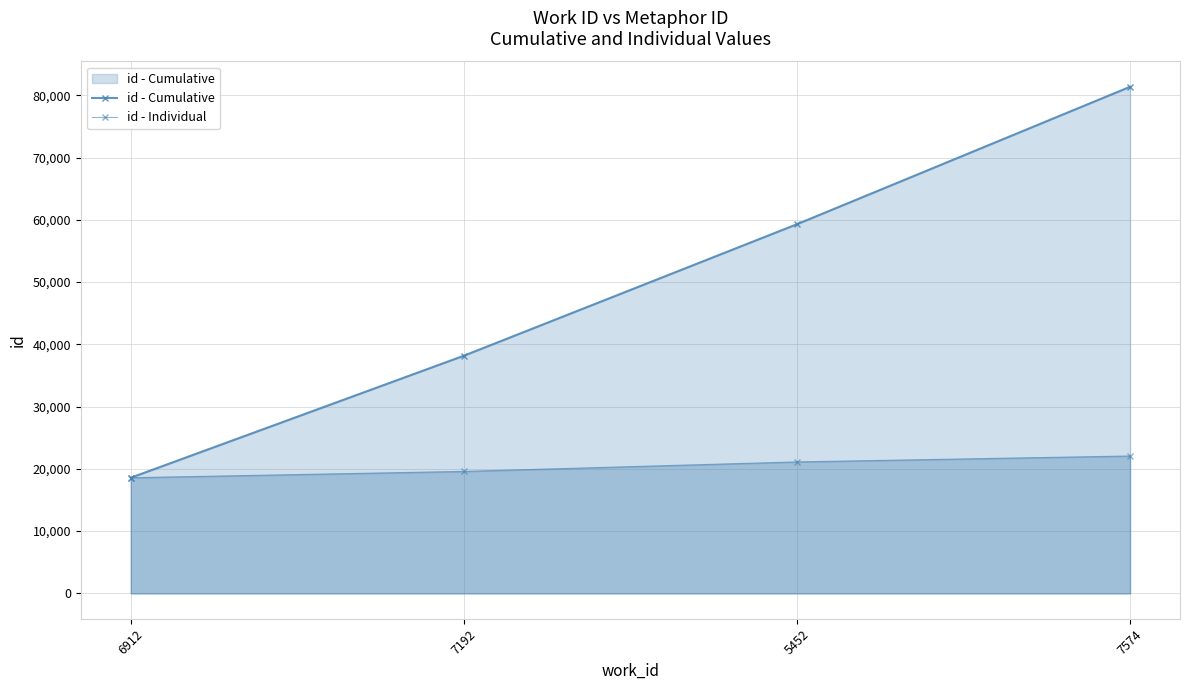

What is the difference between the id - Individual values at 5452 and 7574?

952